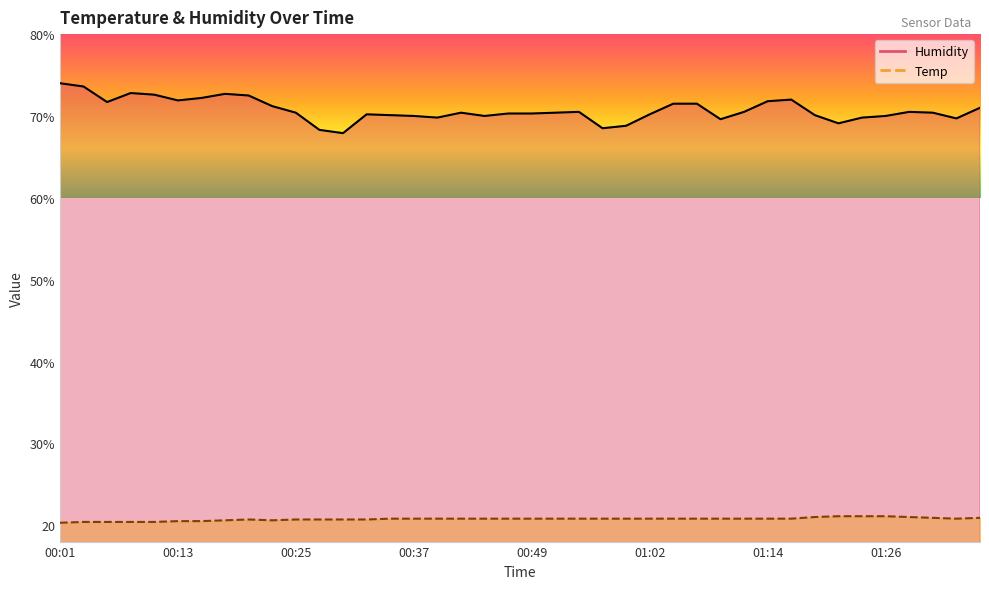

Reading left to right, extract all data points from this chart.

Temp: 20.3	20.4	20.4	20.4	20.4	20.5	20.5	20.6	20.7	20.6	20.7	20.7	20.7	20.7	20.8	20.8	20.8	20.8	20.8	20.8	20.8	20.8	20.8	20.8	20.8	20.8	20.8	20.8	20.8	20.8	20.8	20.8	21.0	21.1	21.1	21.1	21.0	20.9	20.8	20.9
Humidity: 74.0	73.6	71.7	72.8	72.6	71.9	72.2	72.7	72.5	71.2	70.4	68.3	67.9	70.2	70.1	70.0	69.8	70.4	70.0	70.3	70.3	70.4	70.5	68.5	68.8	70.2	71.5	71.5	69.6	70.5	71.8	72.0	70.1	69.1	69.8	70.0	70.5	70.4	69.7	71.0